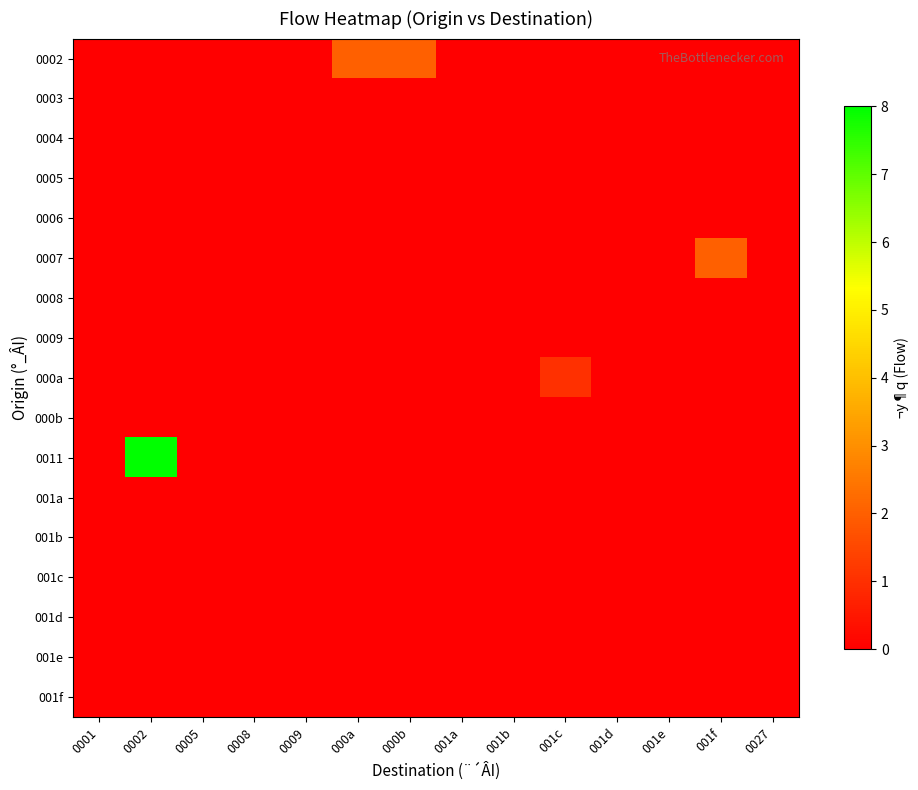

Reading left to right, what are all the values shown in this chart?

0002: 0001=0	0002=0	0005=0	0008=0	0009=0	000a=2	000b=2	001a=0	001b=0	001c=0	001d=0	001e=0	001f=0	0027=0
0003: 0001=0	0002=0	0005=0	0008=0	0009=0	000a=0	000b=0	001a=0	001b=0	001c=0	001d=0	001e=0	001f=0	0027=0
0004: 0001=0	0002=0	0005=0	0008=0	0009=0	000a=0	000b=0	001a=0	001b=0	001c=0	001d=0	001e=0	001f=0	0027=0
0005: 0001=0	0002=0	0005=0	0008=0	0009=0	000a=0	000b=0	001a=0	001b=0	001c=0	001d=0	001e=0	001f=0	0027=0
0006: 0001=0	0002=0	0005=0	0008=0	0009=0	000a=0	000b=0	001a=0	001b=0	001c=0	001d=0	001e=0	001f=0	0027=0
0007: 0001=0	0002=0	0005=0	0008=0	0009=0	000a=0	000b=0	001a=0	001b=0	001c=0	001d=0	001e=0	001f=2	0027=0
0008: 0001=0	0002=0	0005=0	0008=0	0009=0	000a=0	000b=0	001a=0	001b=0	001c=0	001d=0	001e=0	001f=0	0027=0
0009: 0001=0	0002=0	0005=0	0008=0	0009=0	000a=0	000b=0	001a=0	001b=0	001c=0	001d=0	001e=0	001f=0	0027=0
000a: 0001=0	0002=0	0005=0	0008=0	0009=0	000a=0	000b=0	001a=0	001b=0	001c=1	001d=0	001e=0	001f=0	0027=0
000b: 0001=0	0002=0	0005=0	0008=0	0009=0	000a=0	000b=0	001a=0	001b=0	001c=0	001d=0	001e=0	001f=0	0027=0
0011: 0001=0	0002=8	0005=0	0008=0	0009=0	000a=0	000b=0	001a=0	001b=0	001c=0	001d=0	001e=0	001f=0	0027=0
001a: 0001=0	0002=0	0005=0	0008=0	0009=0	000a=0	000b=0	001a=0	001b=0	001c=0	001d=0	001e=0	001f=0	0027=0
001b: 0001=0	0002=0	0005=0	0008=0	0009=0	000a=0	000b=0	001a=0	001b=0	001c=0	001d=0	001e=0	001f=0	0027=0
001c: 0001=0	0002=0	0005=0	0008=0	0009=0	000a=0	000b=0	001a=0	001b=0	001c=0	001d=0	001e=0	001f=0	0027=0
001d: 0001=0	0002=0	0005=0	0008=0	0009=0	000a=0	000b=0	001a=0	001b=0	001c=0	001d=0	001e=0	001f=0	0027=0
001e: 0001=0	0002=0	0005=0	0008=0	0009=0	000a=0	000b=0	001a=0	001b=0	001c=0	001d=0	001e=0	001f=0	0027=0
001f: 0001=0	0002=0	0005=0	0008=0	0009=0	000a=0	000b=0	001a=0	001b=0	001c=0	001d=0	001e=0	001f=0	0027=0